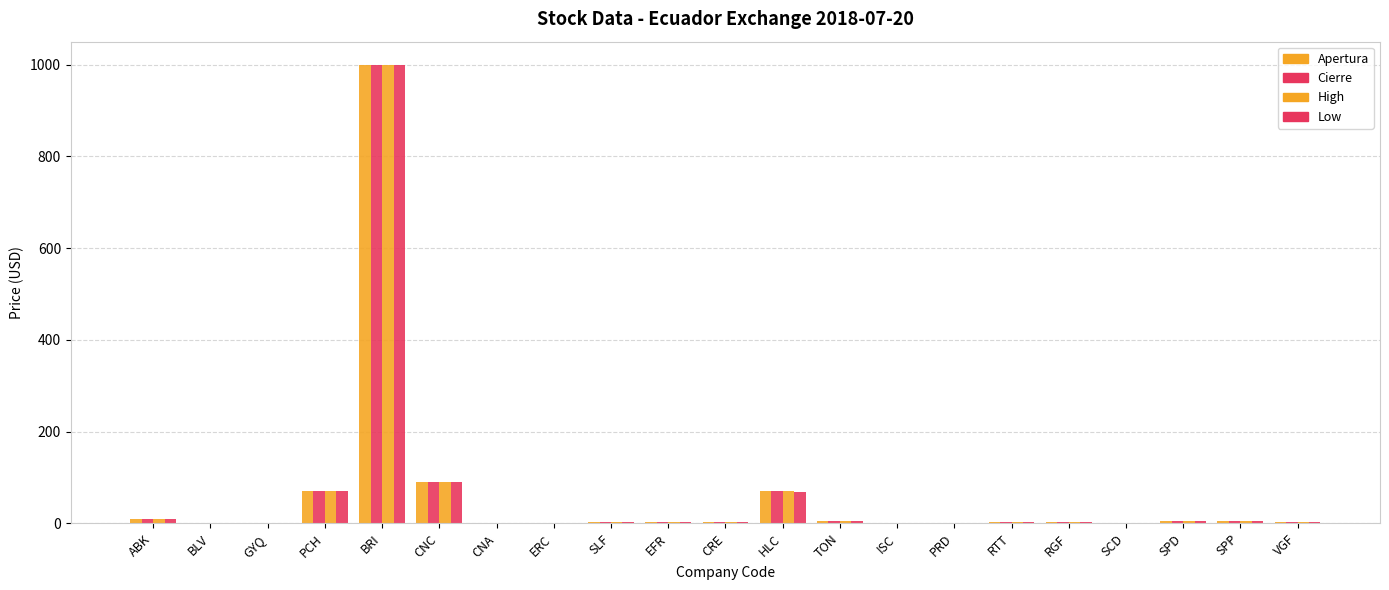

What is the label of the 1st bar from the right?

VGF